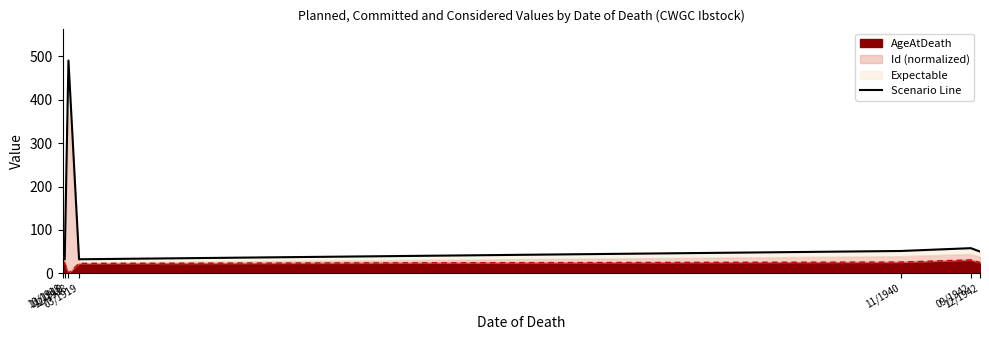

How many points are higher than both their immediate neighbors (excluding endpoints)?

2